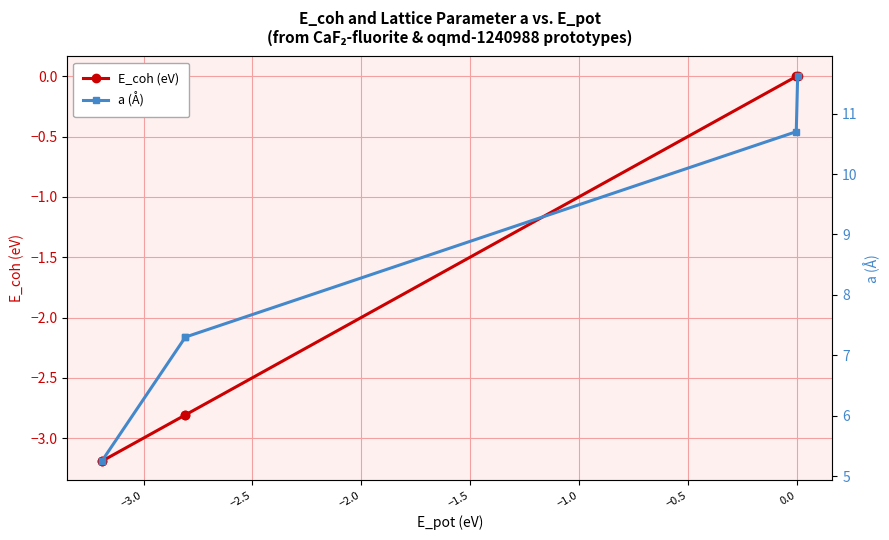

What is the value of the E_coh (eV) point at the 1st from the left?

-3.2